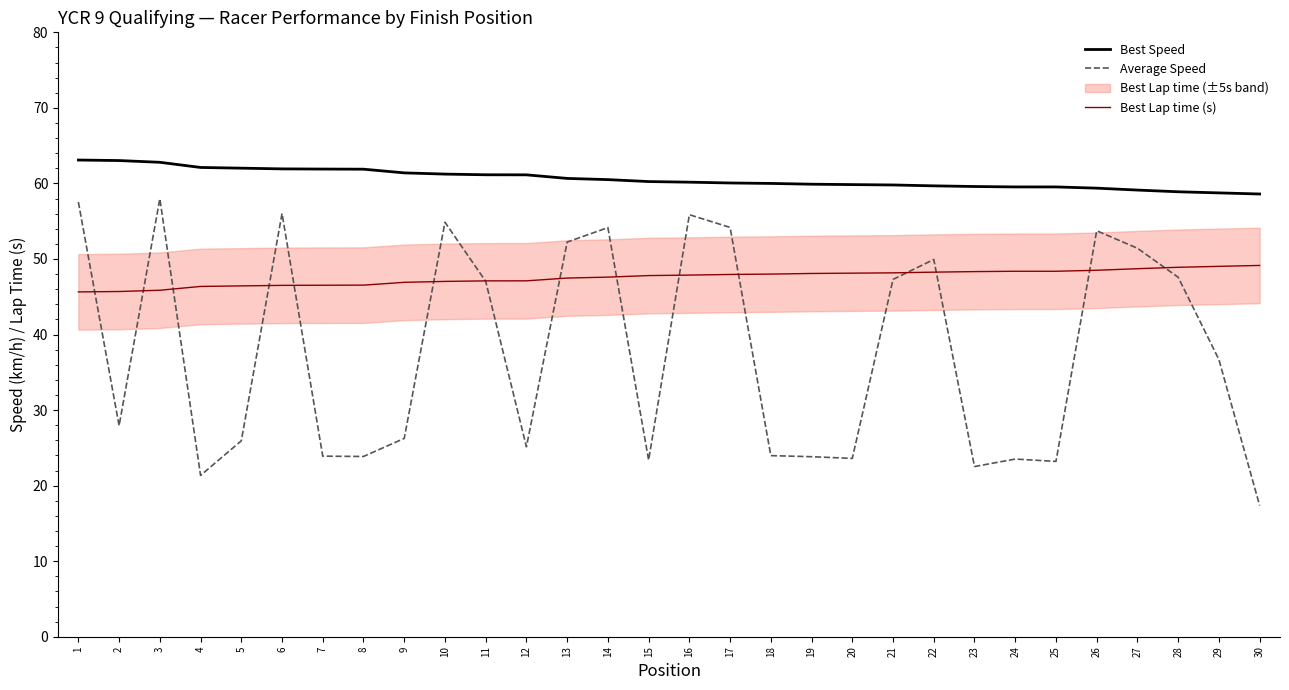

Reading left to right, transcribe all the data shown in this chart.

Best Speed: 1=63.1	2=63.0	3=62.8	4=62.1	5=62.0	6=61.9	7=61.9	8=61.9	9=61.4	10=61.2	11=61.1	12=61.1	13=60.7	14=60.5	15=60.2	16=60.2	17=60.1	18=60.0	19=59.9	20=59.8	21=59.8	22=59.7	23=59.6	24=59.5	25=59.5	26=59.4	27=59.1	28=58.9	29=58.7	30=58.6
Average Speed: 1=57.5	2=27.9	3=58.0	4=21.4	5=25.9	6=56.0	7=23.9	8=23.9	9=26.2	10=54.9	11=47.0	12=25.1	13=52.2	14=54.2	15=23.4	16=55.9	17=54.2	18=24.0	19=23.8	20=23.6	21=47.3	22=49.9	23=22.5	24=23.5	25=23.2	26=53.7	27=51.4	28=47.6	29=36.7	30=17.4
Best Lap time (s): 1=45.6	2=45.7	3=45.9	4=46.4	5=46.4	6=46.5	7=46.5	8=46.5	9=46.9	10=47.0	11=47.1	12=47.1	13=47.5	14=47.6	15=47.8	16=47.9	17=48.0	18=48.0	19=48.1	20=48.1	21=48.2	22=48.3	23=48.3	24=48.4	25=48.4	26=48.5	27=48.7	28=48.9	29=49.0	30=49.1